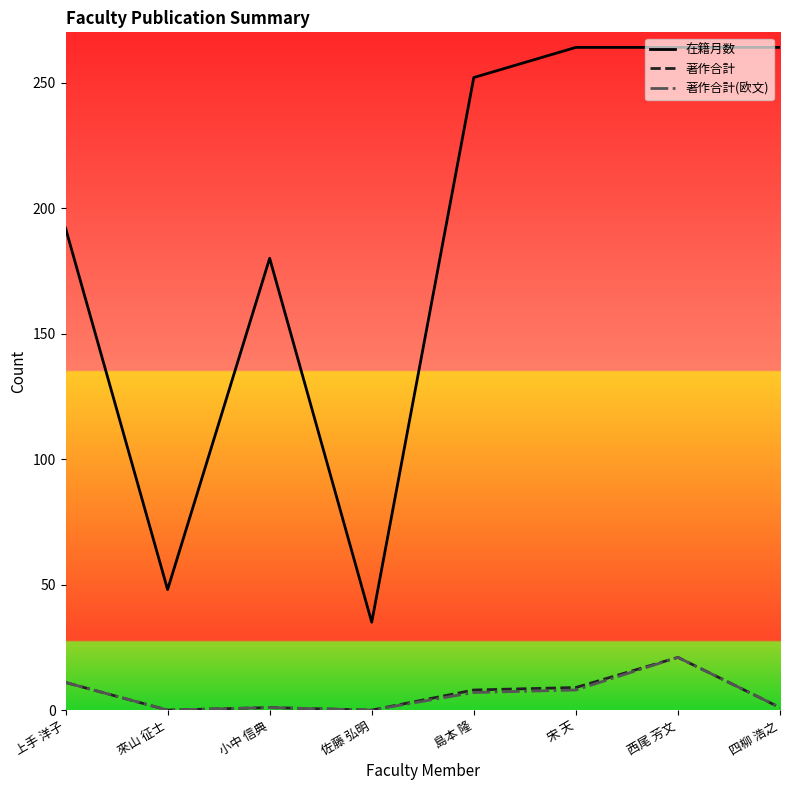

True or false: 在籍月数 and 著作合計(欧文) cross at least once.

False